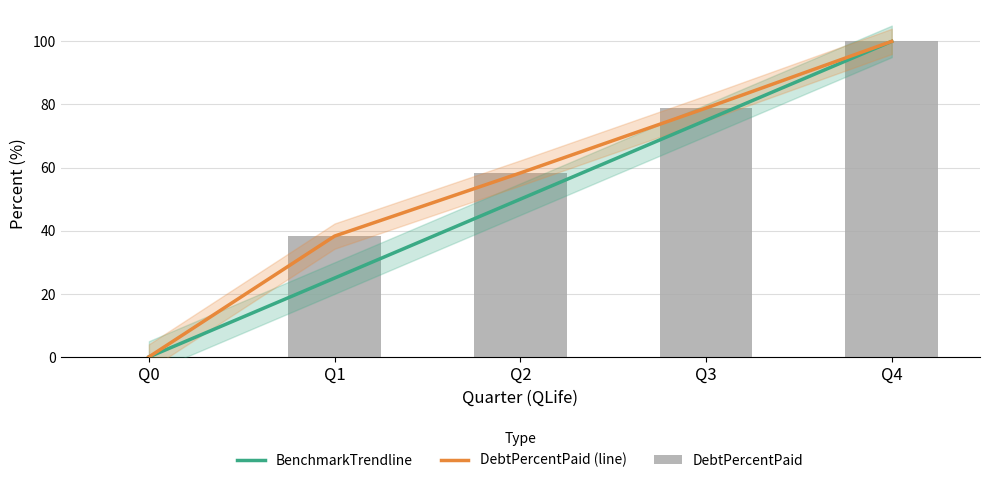

Reading left to right, extract all data points from this chart.

BenchmarkTrendline: 0.0	25.0	50.0	75.0	100.0
DebtPercentPaid (line): 0.0	38.3	58.3	78.9	100.0
DebtPercentPaid: 0.0	38.3	58.3	78.9	100.0